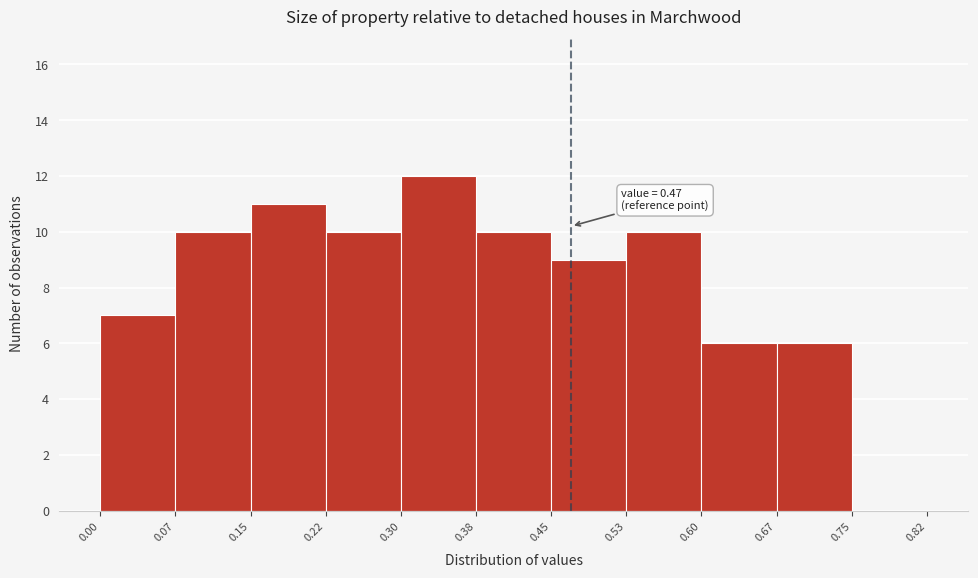

Which range on the x-axis has the tallest bar?

0.30 to 0.38